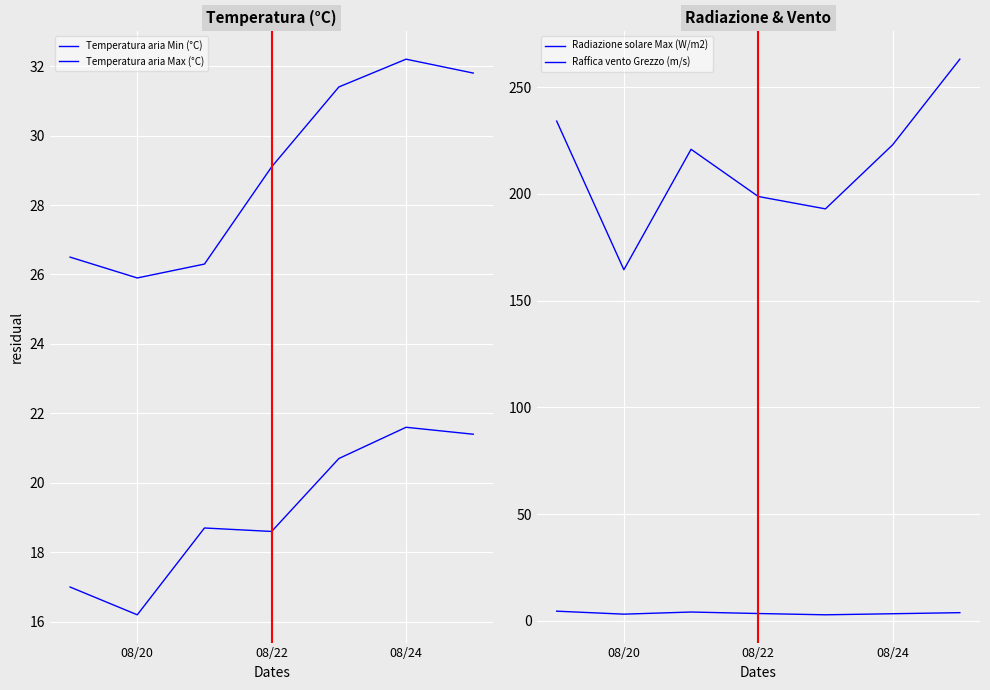

What is the average value of the Temperatura aria Min (°C) series?

19.2